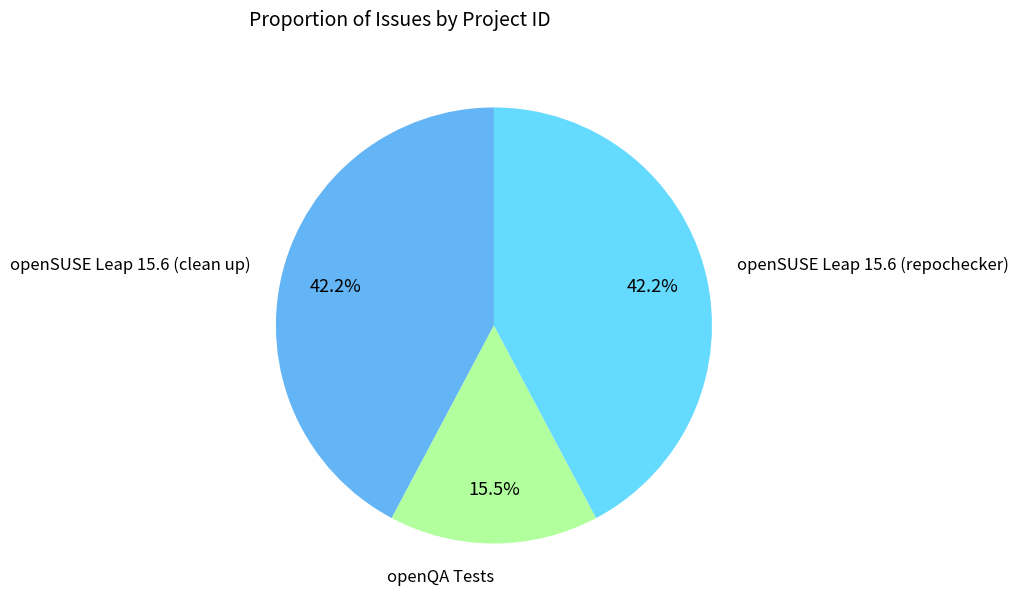

Is there a majority slice in this chart?

No